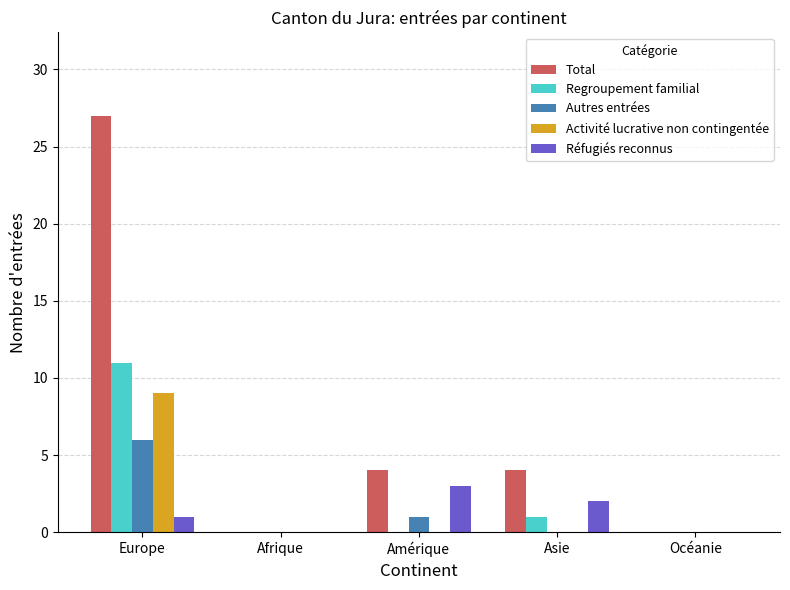

Where is Regroupement familial nearest to the value 5?

Asie